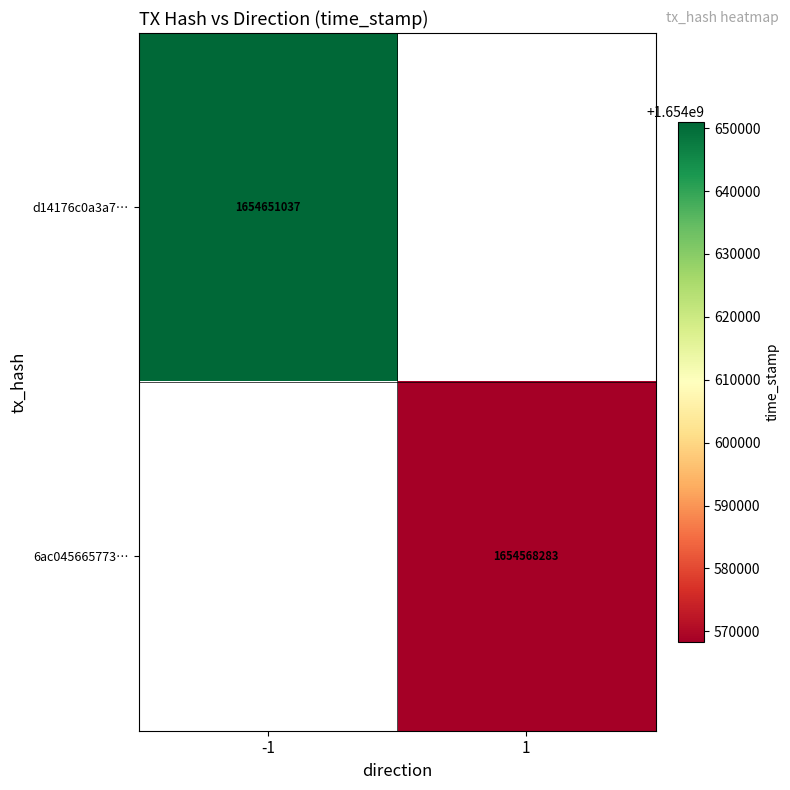

True or false: d14176c0a3a7… has a value of 1654651037 at -1.

True